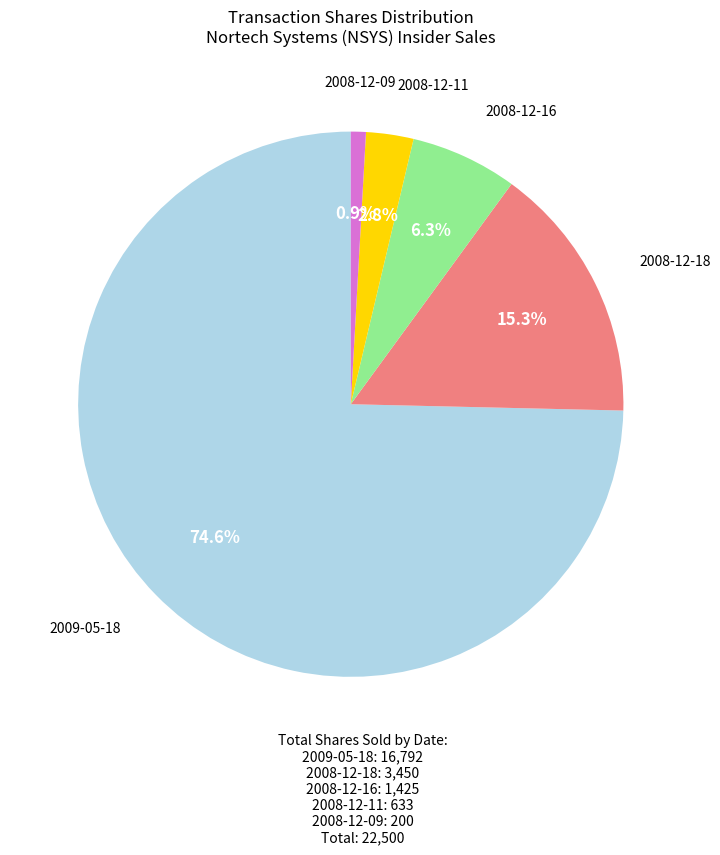

What is the ratio of the value at 2009-05-18 to the value at 2008-12-09?

84.0